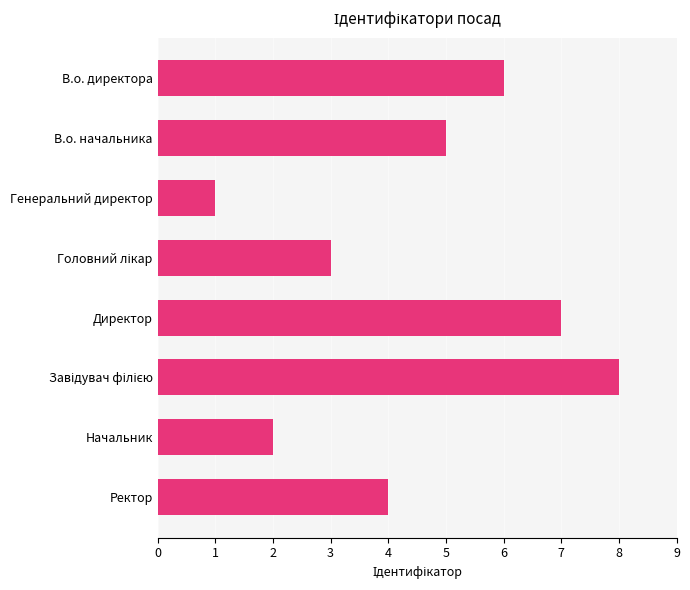

What is the change in value from В.о. начальника to Начальник?

-3